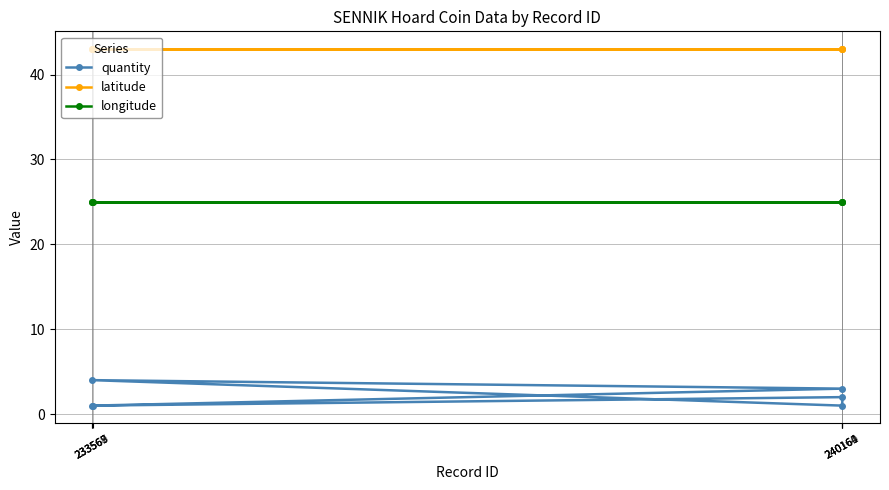

What is the sum of the latitude values at 240164 and 240161?

86.0